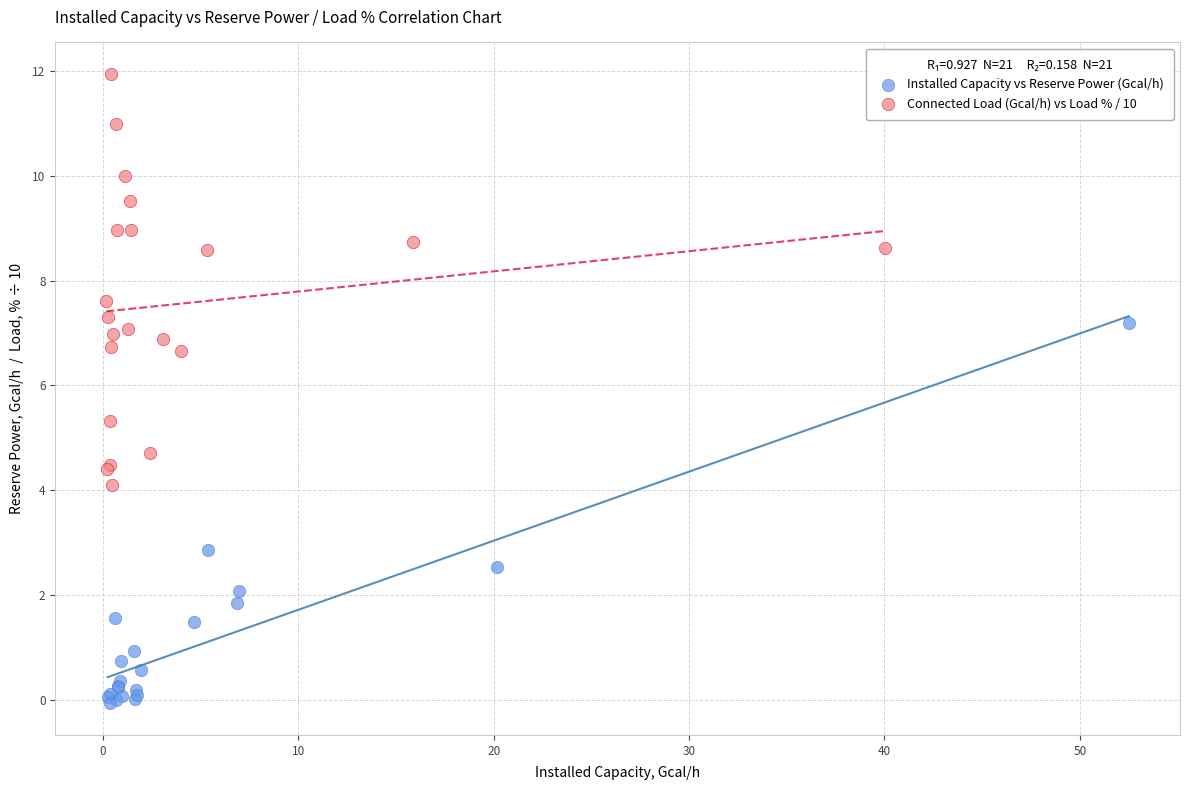

Which series contains the lowest Y value?

Installed Capacity vs Reserve Power (Gcal/h)